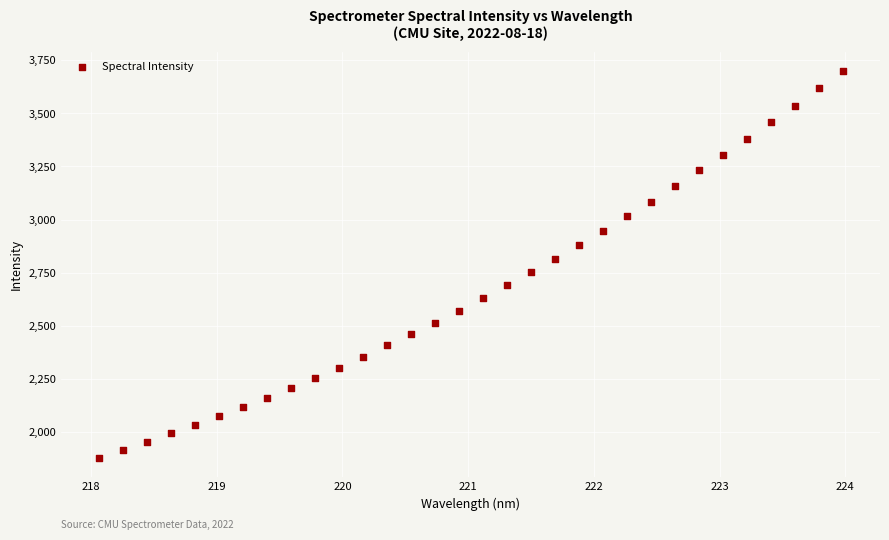

What is the range of Y values (max minus min)?

1818.6